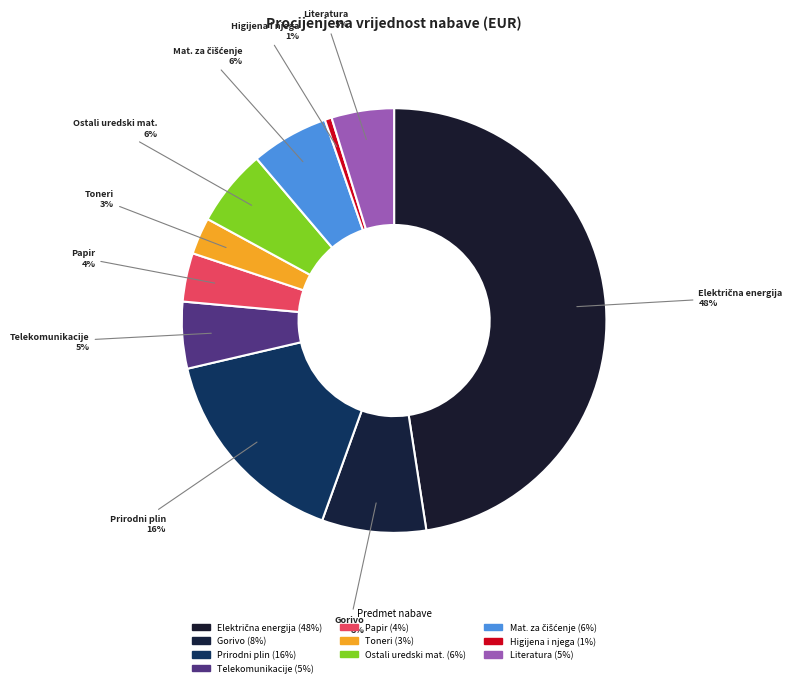

How many segments does this pie chart have?

10